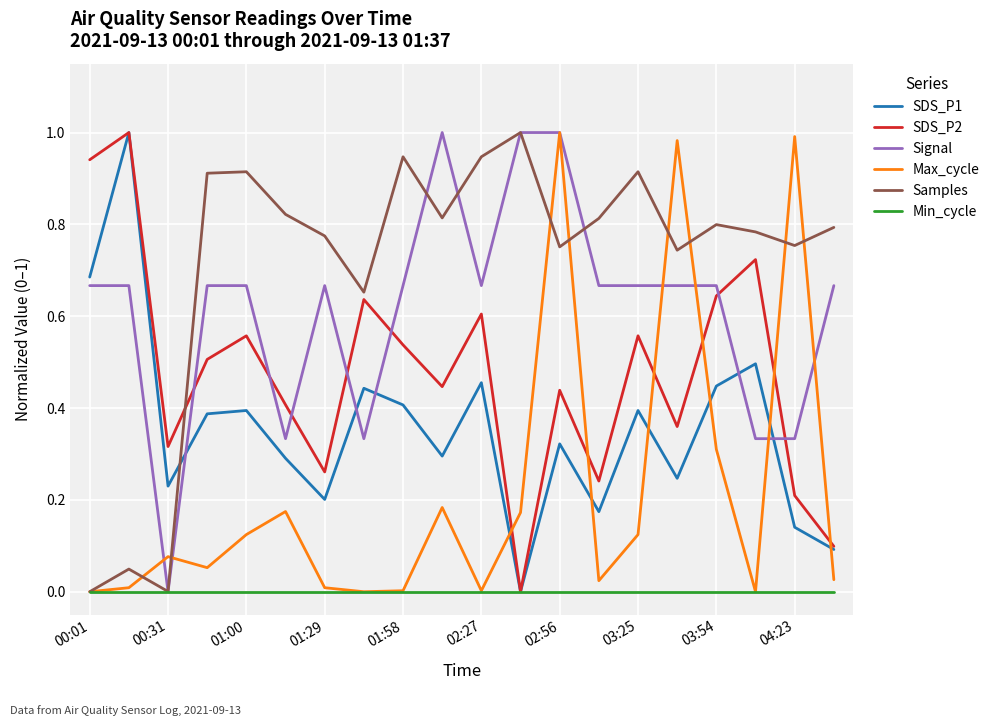

Which series has the largest total across all categories?

Samples